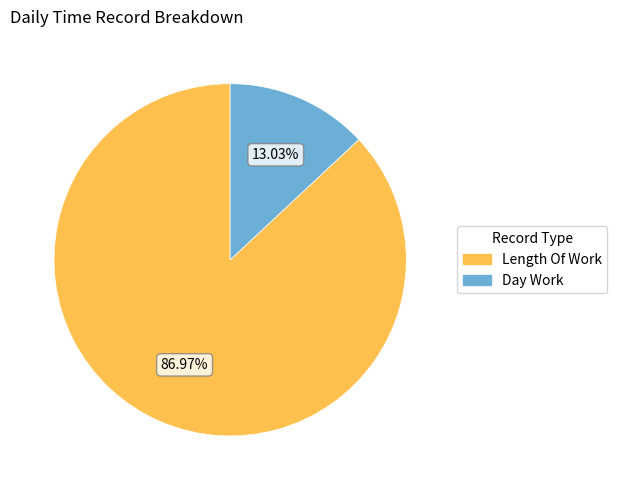

Does any single category account for the majority?

Yes